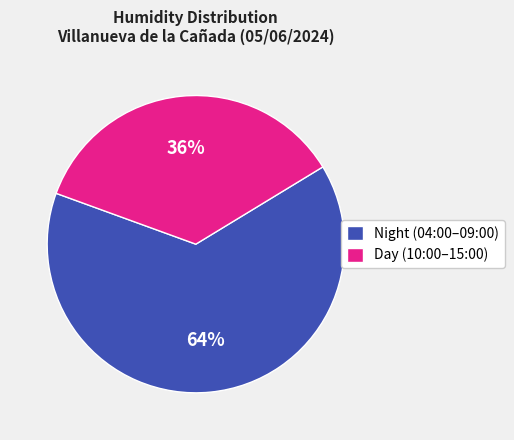

To the nearest percent, what is the average slice percentage?

50%